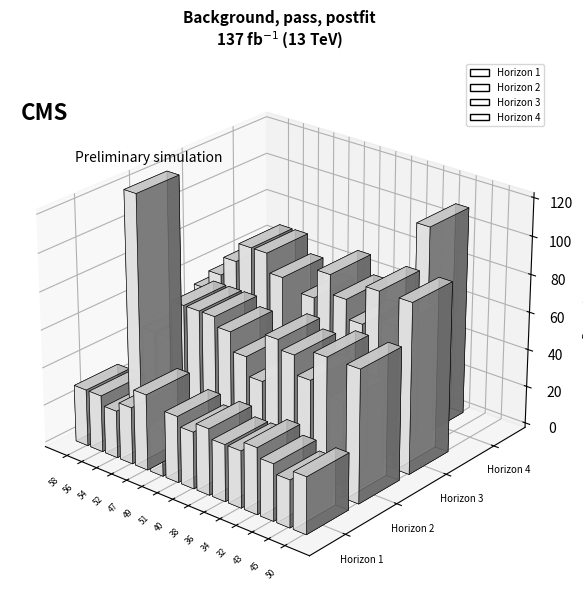

What is the label of the 4th bar from the left?

52